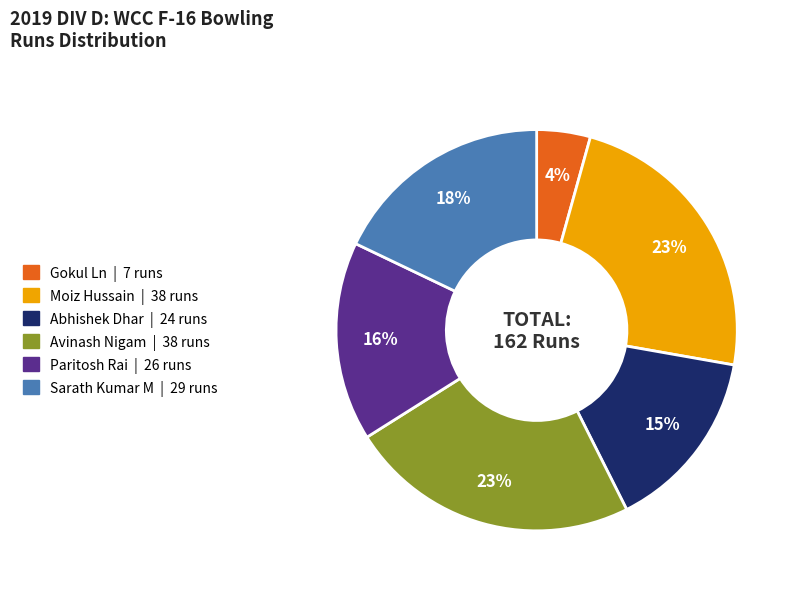

Between Avinash Nigam and Sarath Kumar M, which is larger?

Avinash Nigam